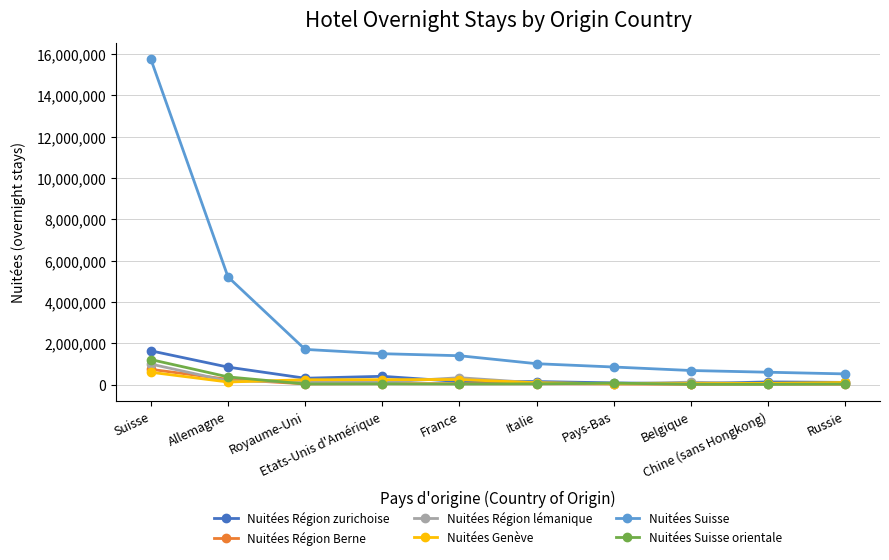

What is the spread (max minus min) of values at France?

1369788